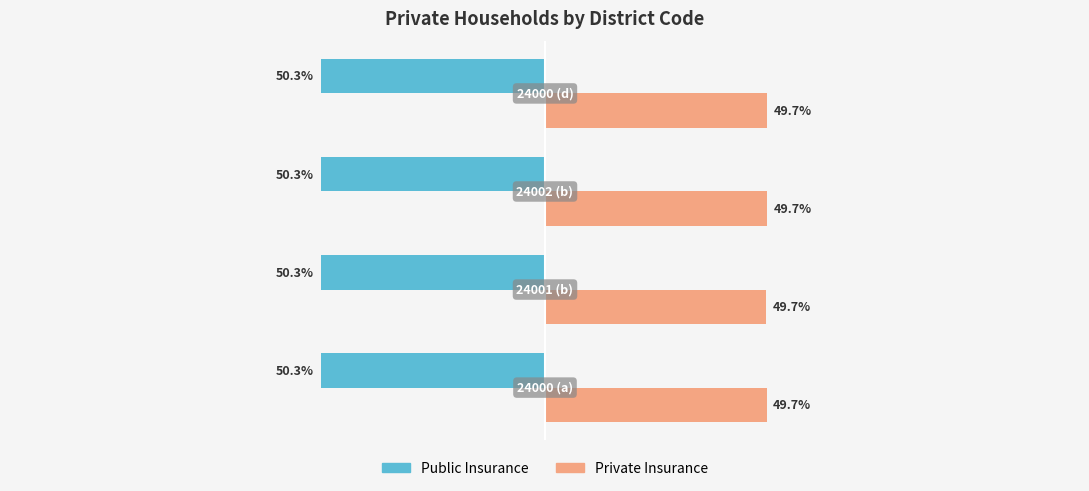

Which series has the largest total across all categories?

Private Insurance